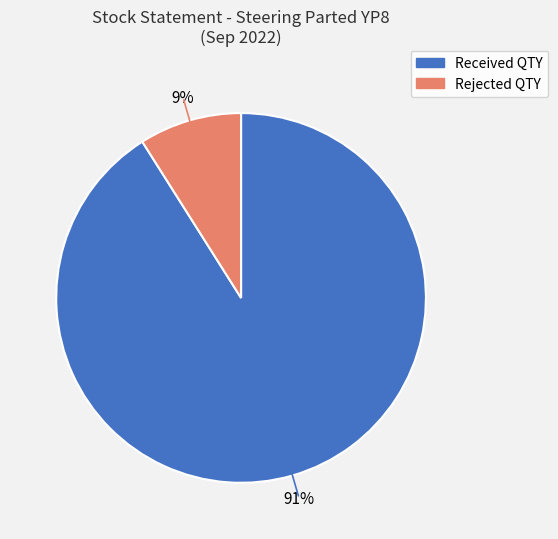

To the nearest percent, what is the average slice percentage?

50%